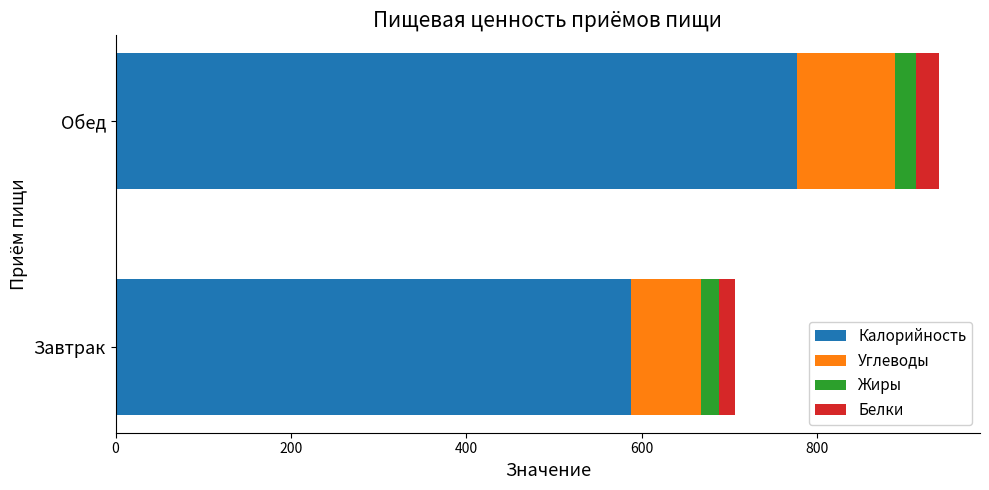

At which category is the sum across all series the highest?

Обед